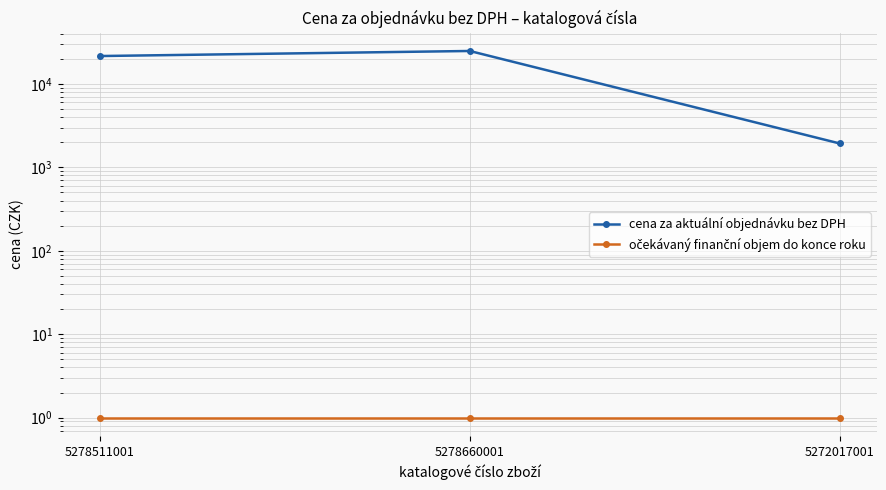

What is the total value across all series at 5272017001?

1934